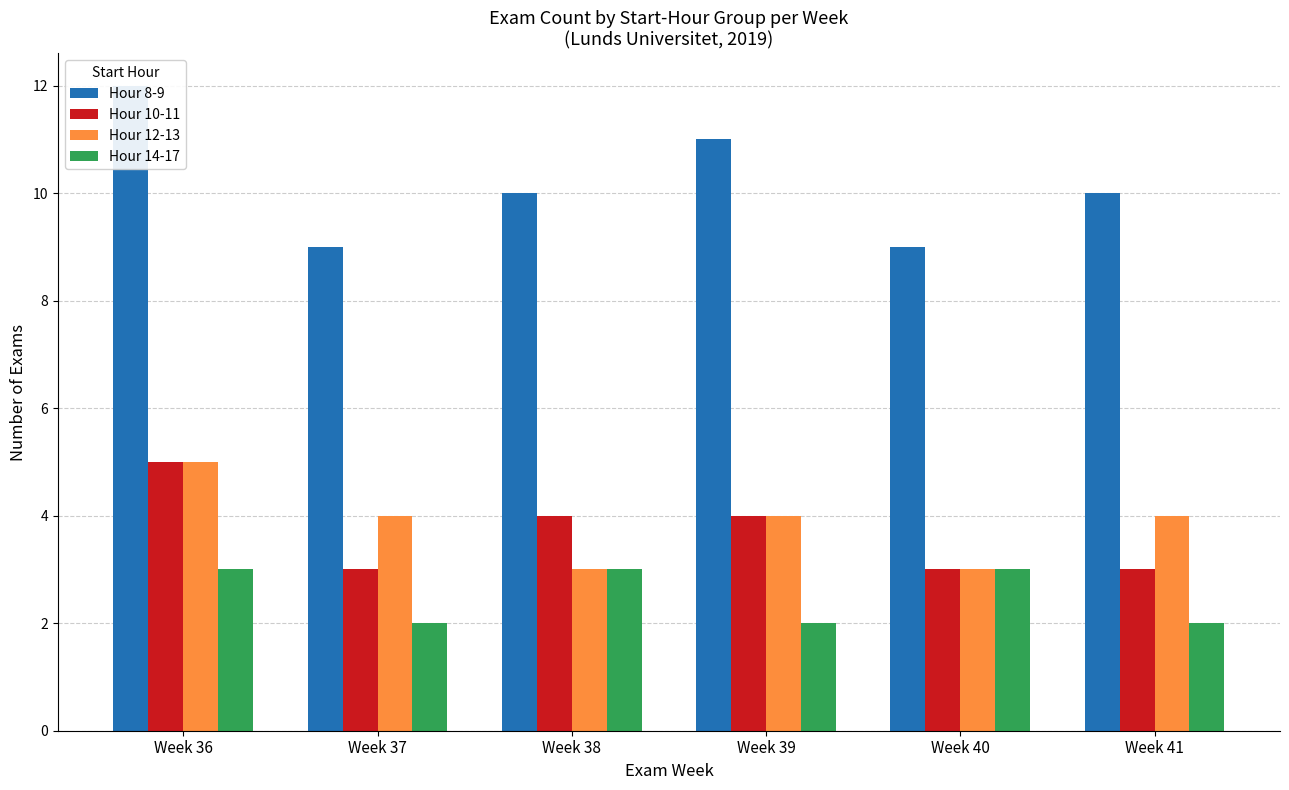

At which label does Hour 12-13 first exceed 4?

Week 36